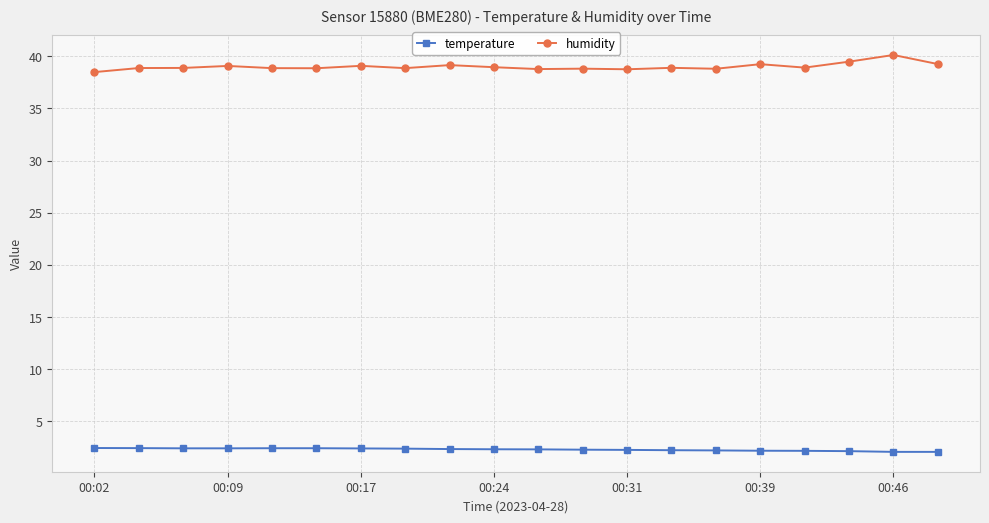

What is the minimum value shown in the chart?

2.1